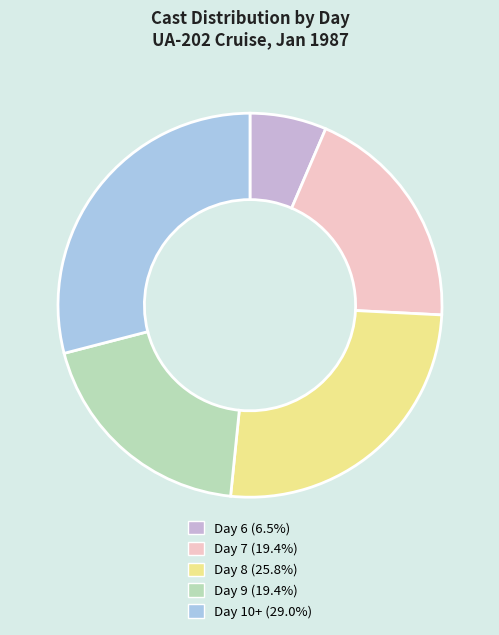

Count the number of slices in the pie.

5